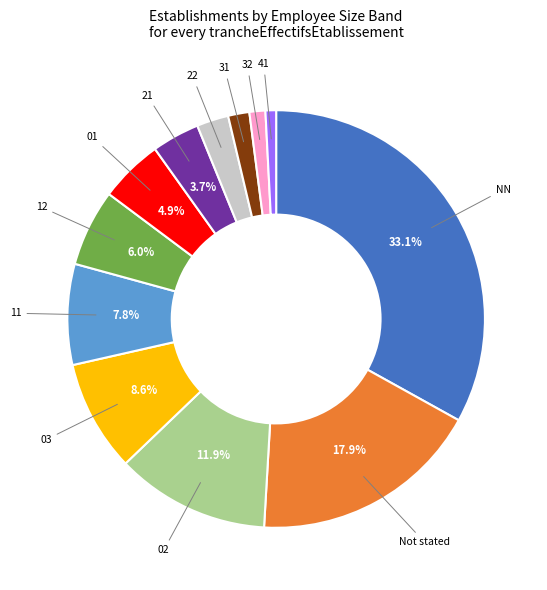

Is there any slice that represents more than half of the pie?

No